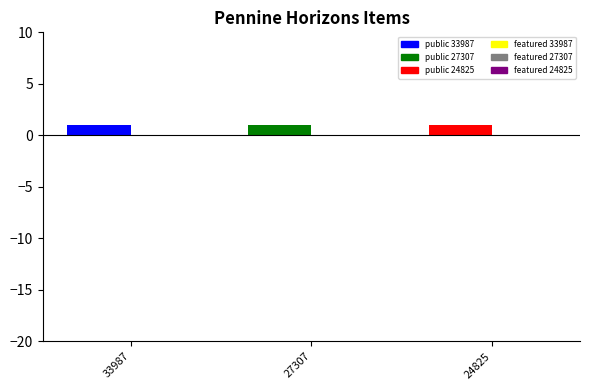

What is the sum of all public values?

3